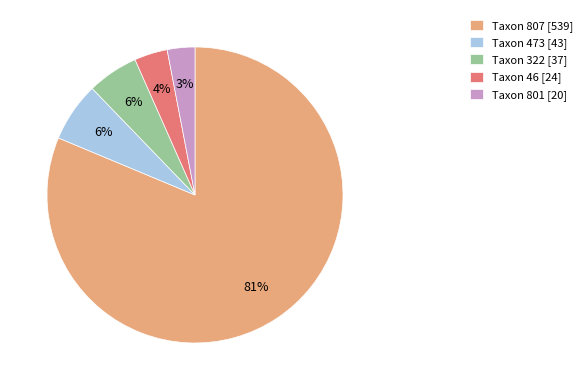

Is the sum of Taxon 473 [43] and Taxon 807 [539] greater than half?

Yes